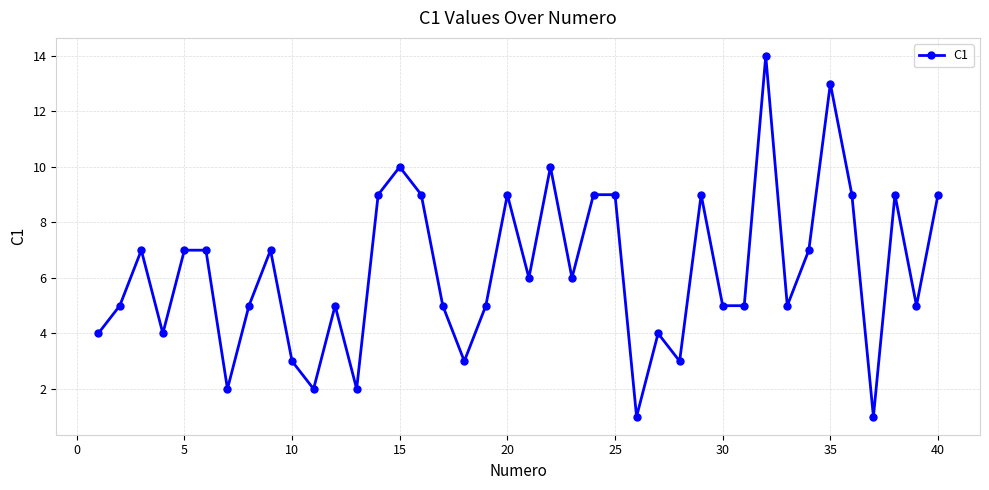

What is the maximum value shown in the chart?

14